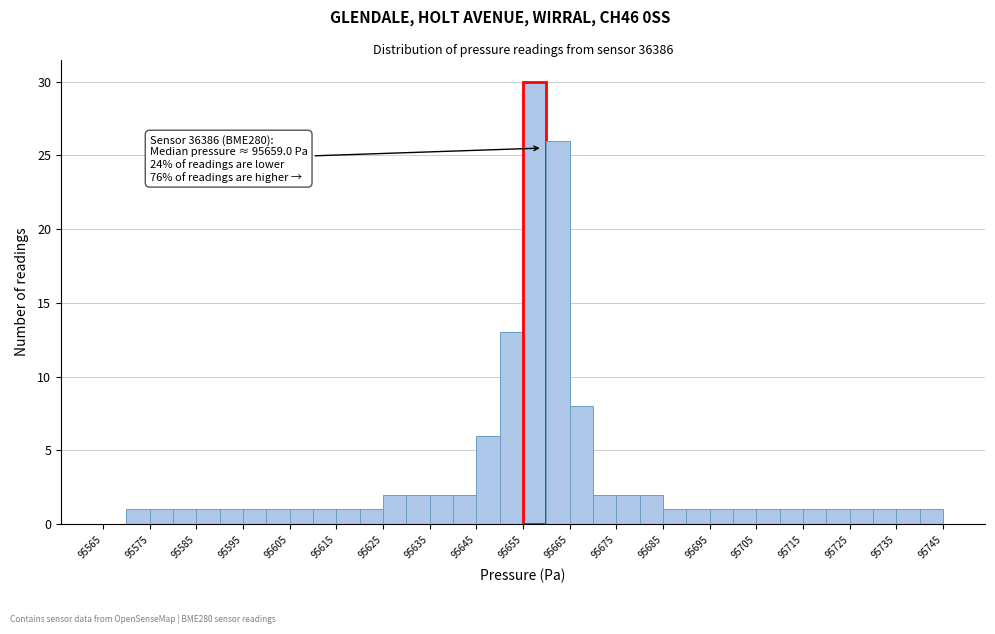

Over which range of the x-axis is the bar tallest?

95655 to 95660